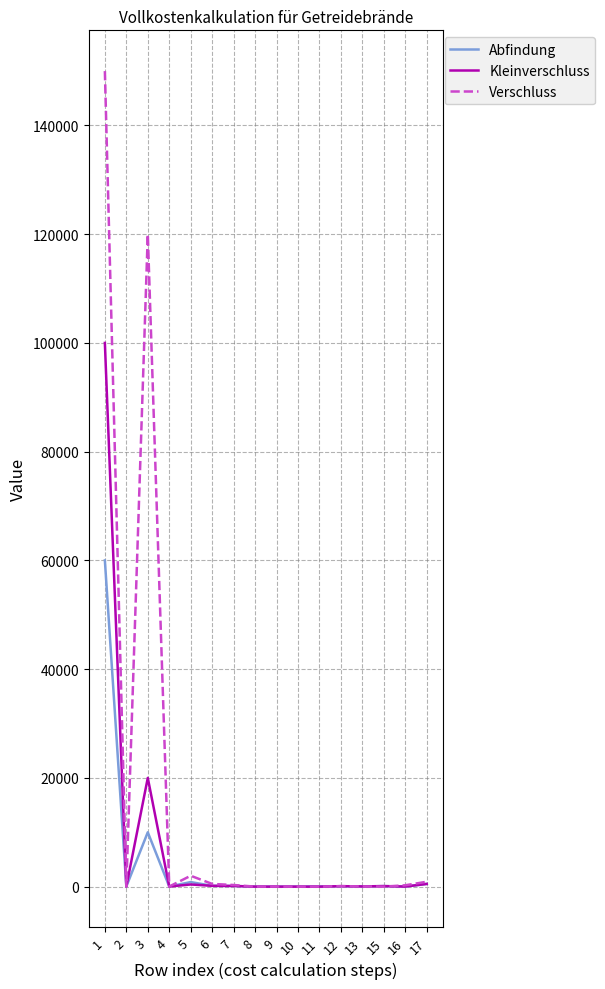

At which category is the sum across all series the highest?

1